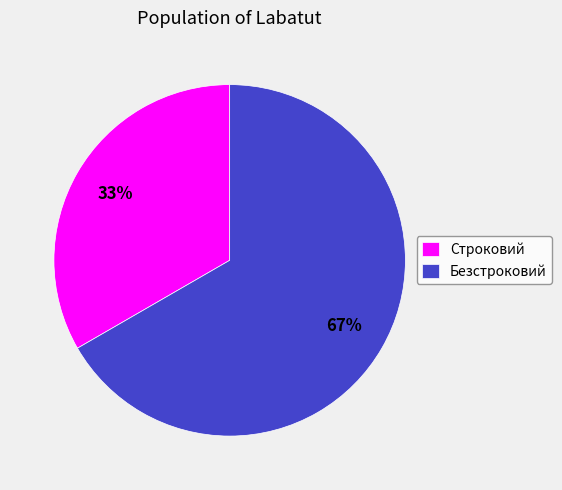

Which slice represents more than half of the pie?

Безстроковий